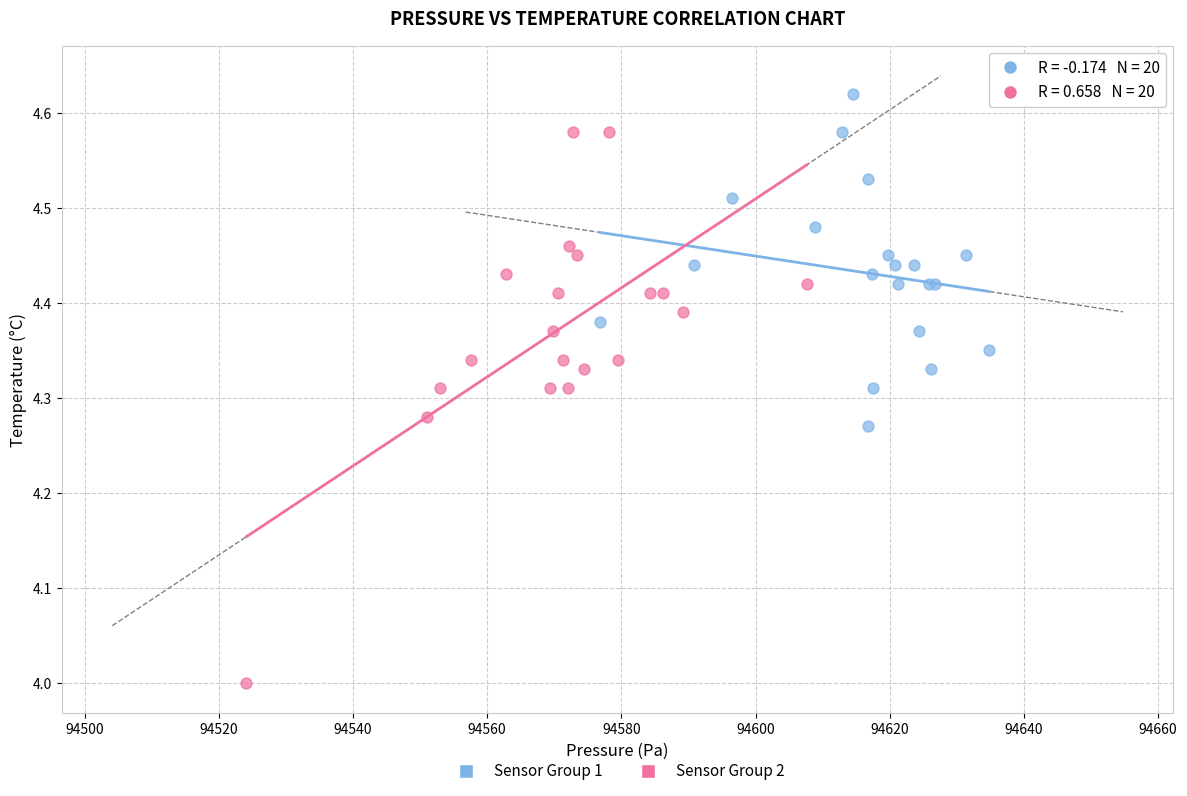

What are all the series names shown in the legend?

Sensor Group 1, Sensor Group 2